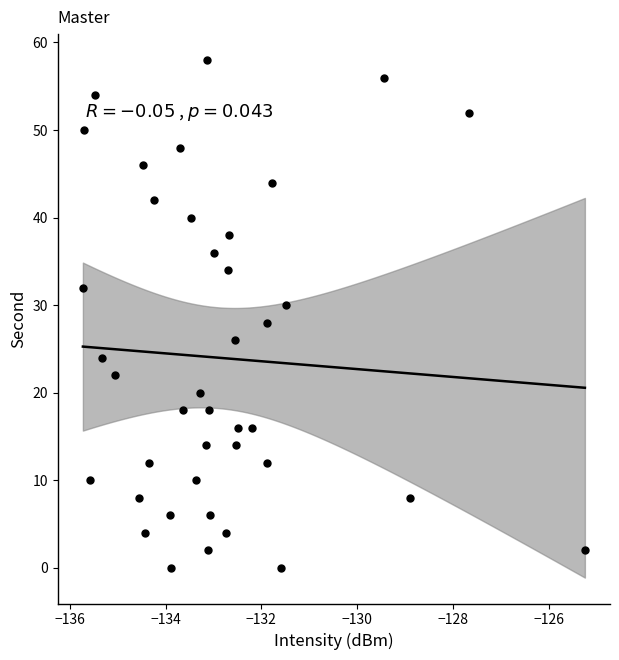

What is the range of Y values (max minus min)?

58